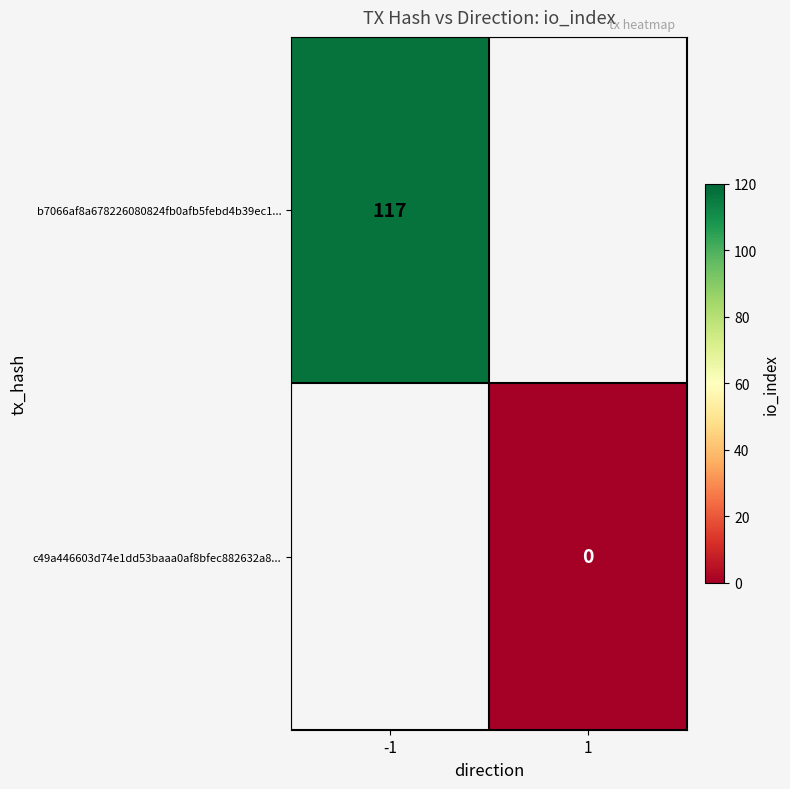

The value of b7066af8a678226080824fb0afb5febd4b39ec1... at -1 is 117. True or false?

True